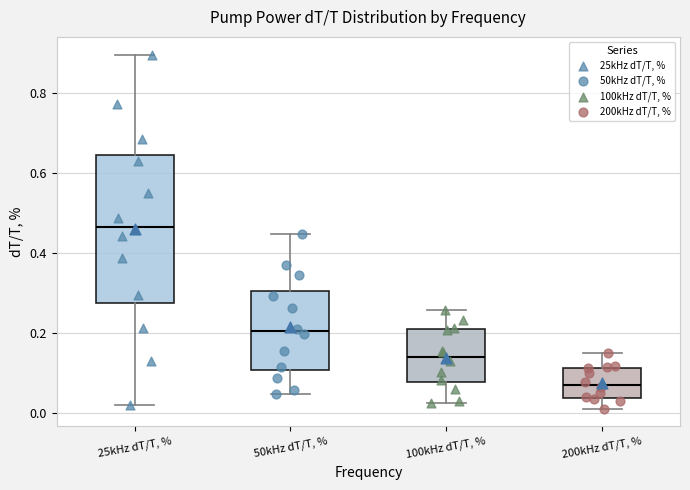

Reading left to right, transcribe this box plot: for each box, give where its median line is, the range the box spans, and where its two whiskers end, as read against the y-axis. The values are not printed on the chart, so give them approximately, as read against the axis.

25kHz dT/T, %: median 0.46, box 0.28 to 0.64, whiskers 0.02 to 0.90
50kHz dT/T, %: median 0.20, box 0.10 to 0.30, whiskers 0.04 to 0.44
100kHz dT/T, %: median 0.14, box 0.08 to 0.20, whiskers 0.02 to 0.26
200kHz dT/T, %: median 0.08, box 0.04 to 0.12, whiskers 0.02 to 0.14